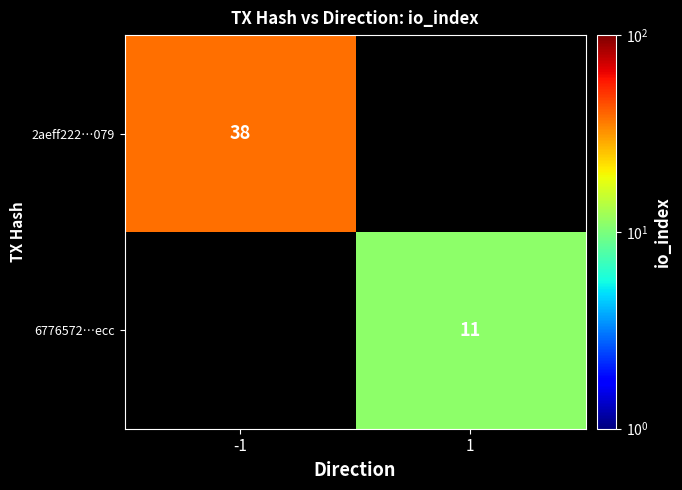

Is the value of 2aeff222…079 at -1 greater than the value of 6776572…ecc at 1?

Yes